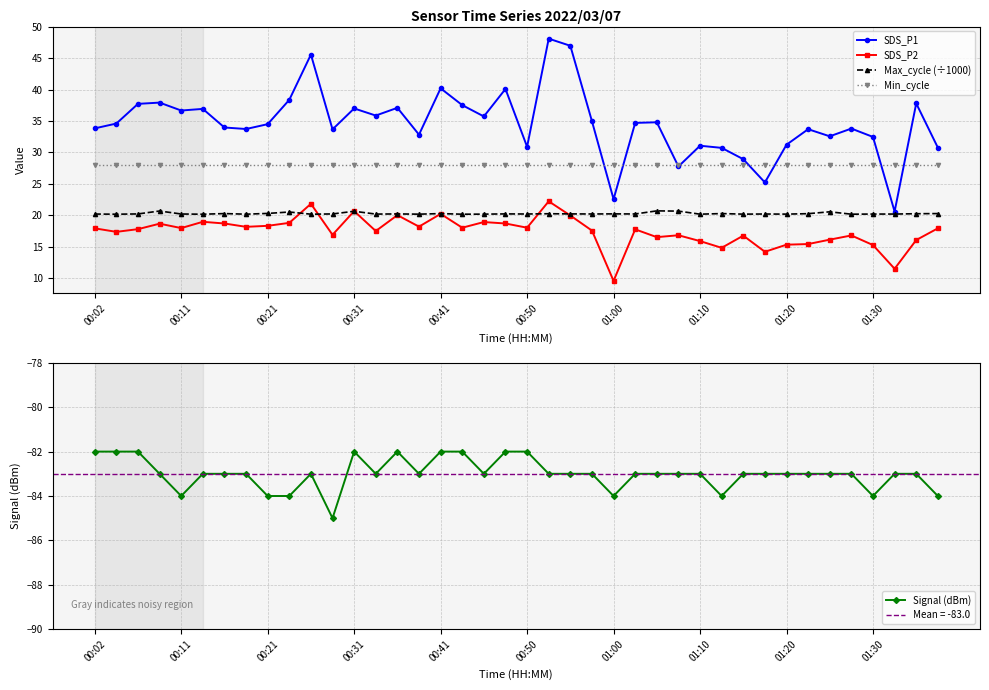

True or false: SDS_P2 has more than 2 points higher than both neighbors.

True